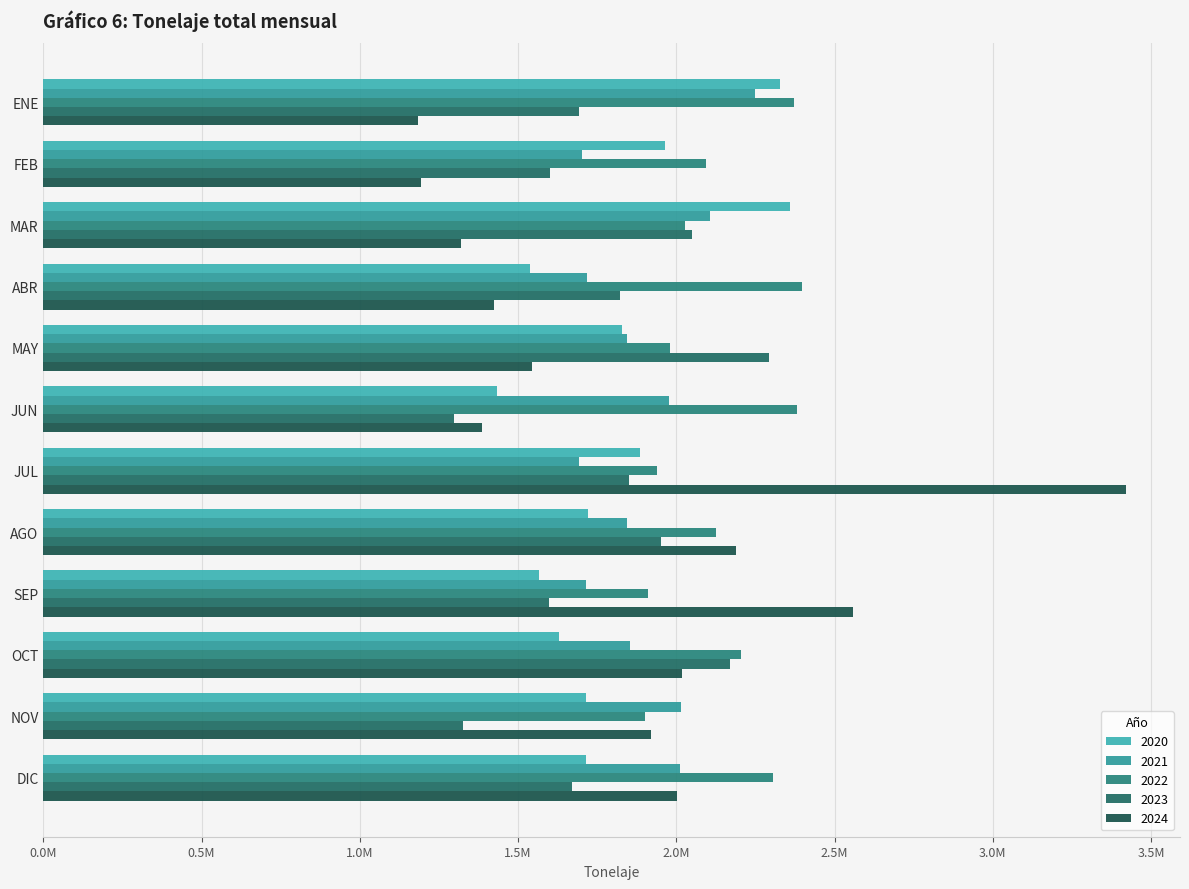

What is the average value of the 2020 series?

1807017.9